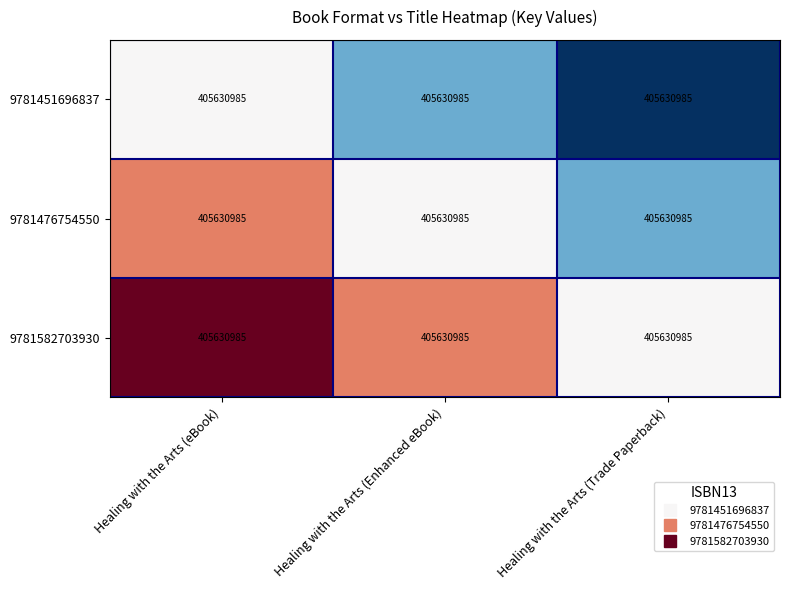

Between Healing with the Arts (Enhanced eBook) and Healing with the Arts (Trade Paperback), which is larger?

Healing with the Arts (Enhanced eBook)